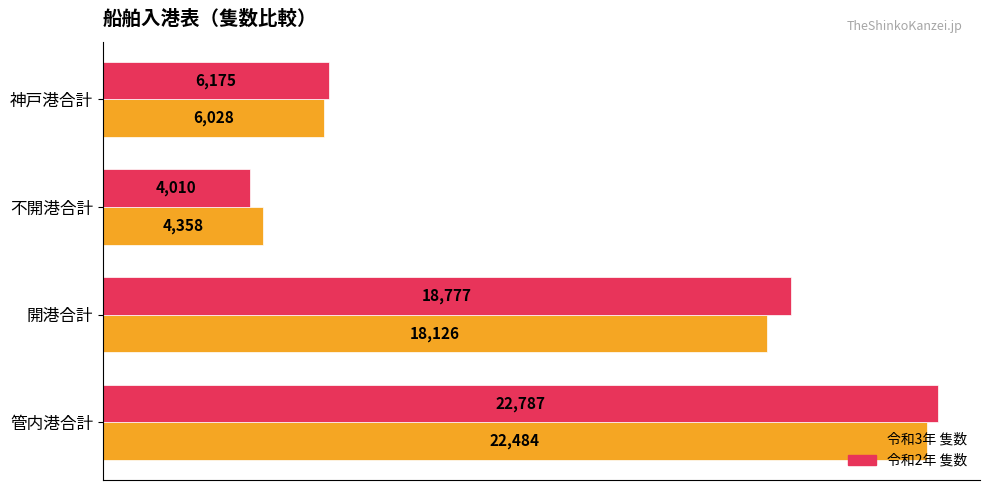

What is the difference between the second highest and minimum values in the 令和2年 隻数 series?

14767